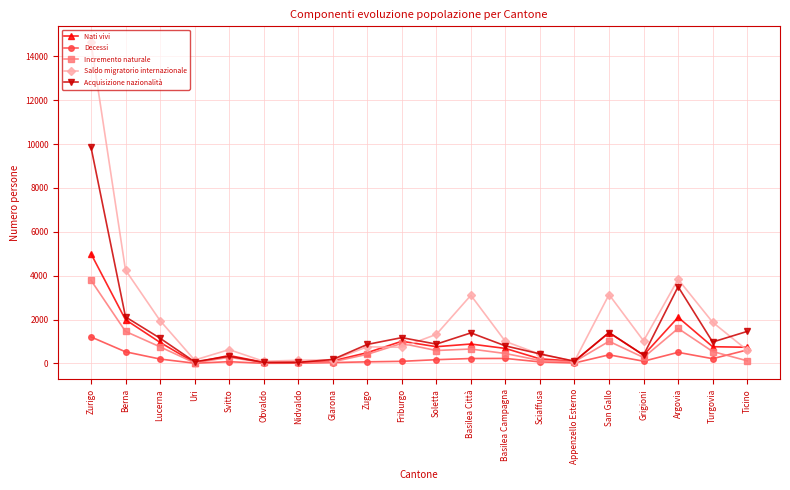

The value of Acquisizione nazionalità at Glarona is 184. True or false?

True